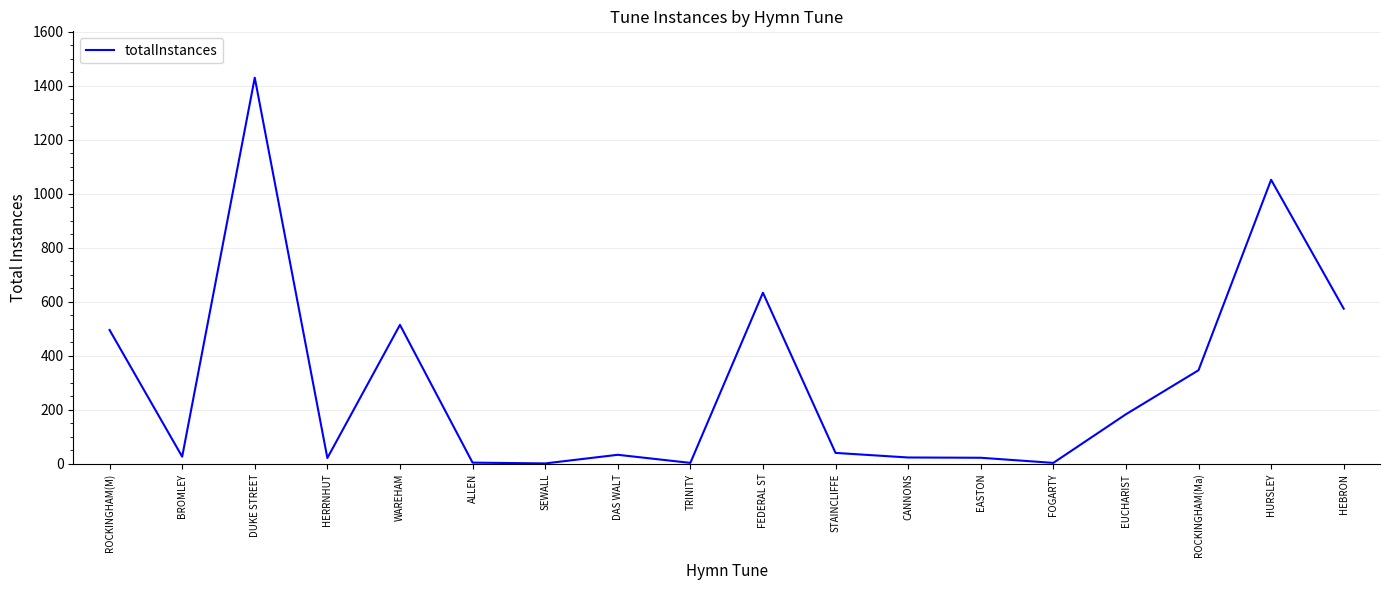

What is the average value?

301